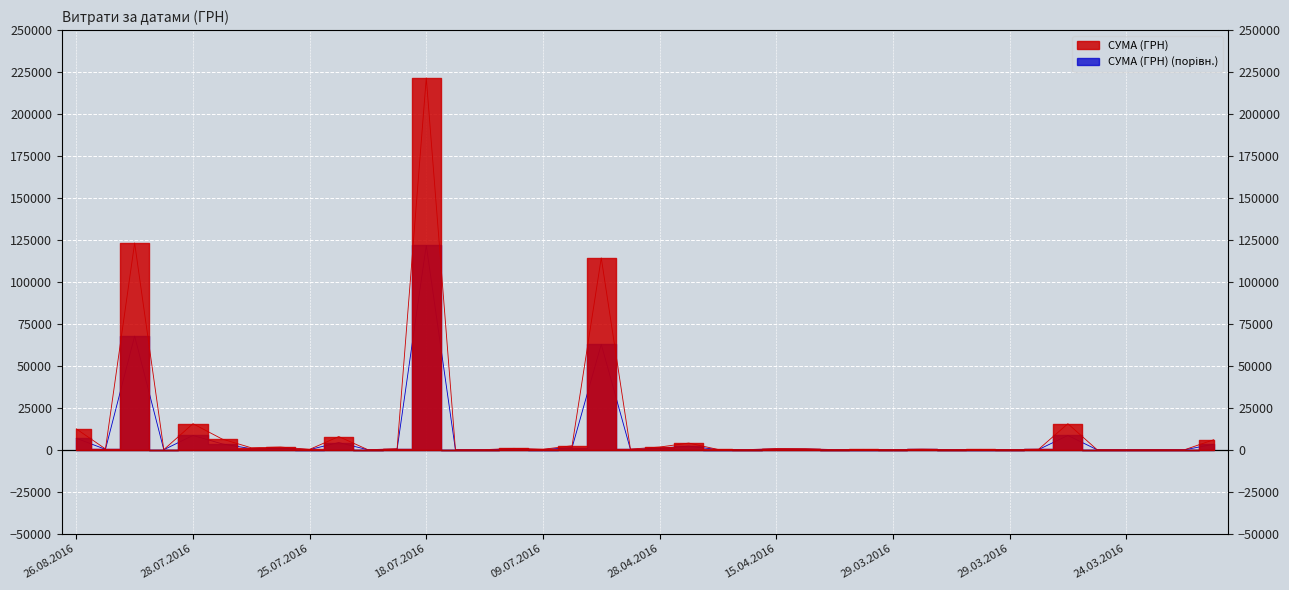

What is the sum of the values at 04.08.2016 and 28.03.2016?

76303.1